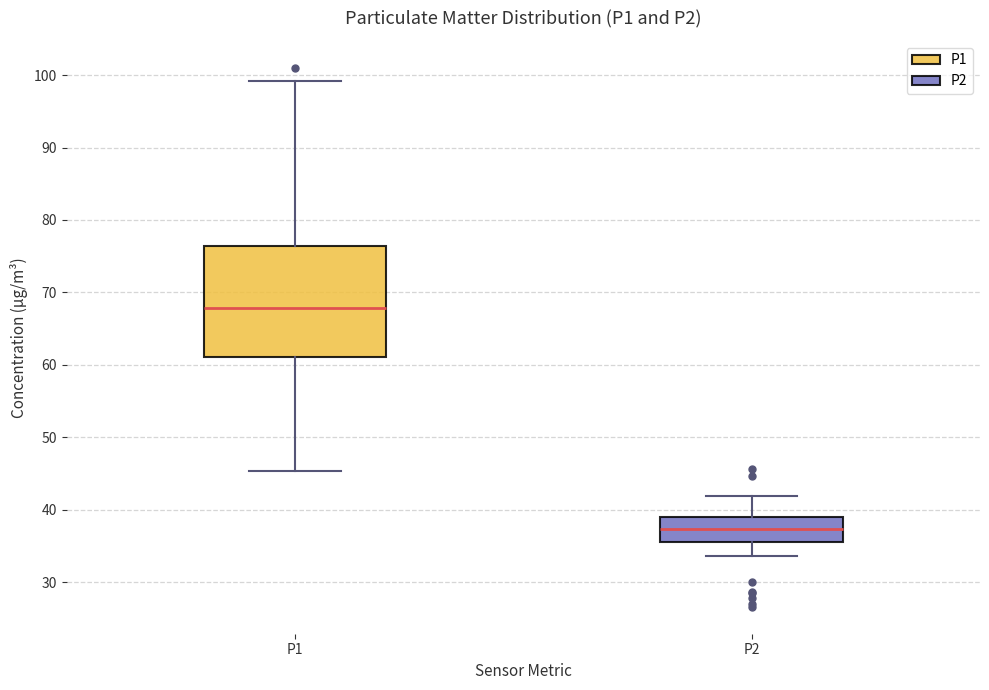

Reading left to right, transcribe this box plot: for each box, give where its median line is, the range the box spans, and where its two whiskers end, as read against the y-axis. The values are not printed on the chart, so give them approximately, as read against the axis.

P1: median 68, box 61 to 76, whiskers 45 to 99
P2: median 37, box 36 to 39, whiskers 34 to 42